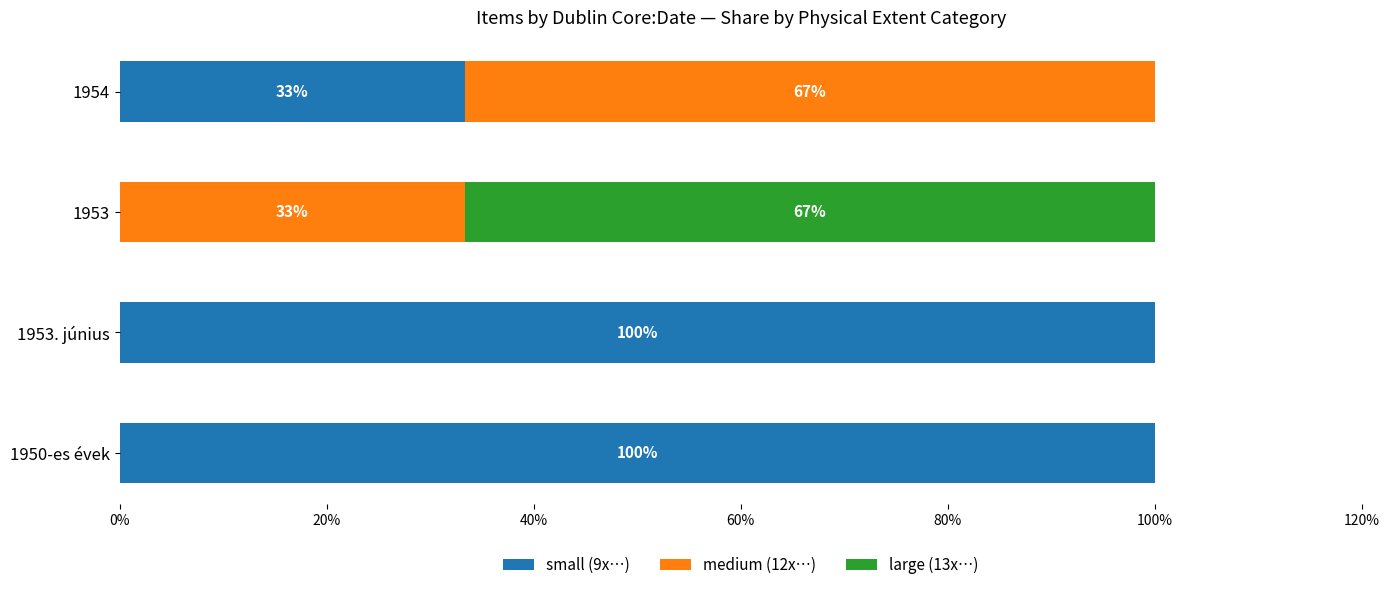

What is the average value of the small (9x…) series?

58.3